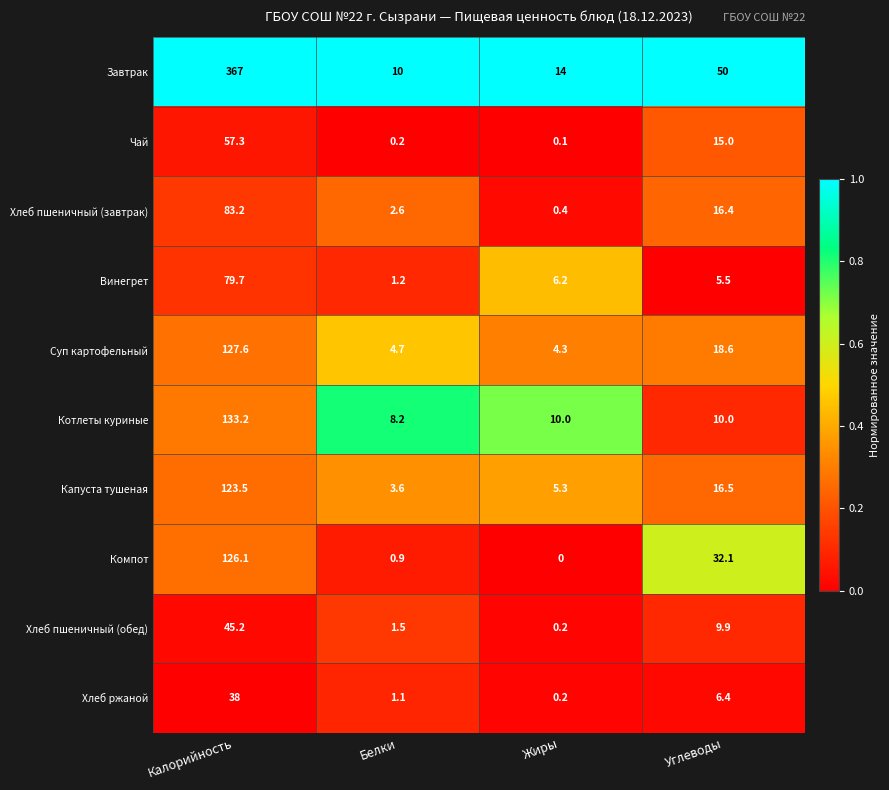

Which series has the widest spread of values?

Завтрак